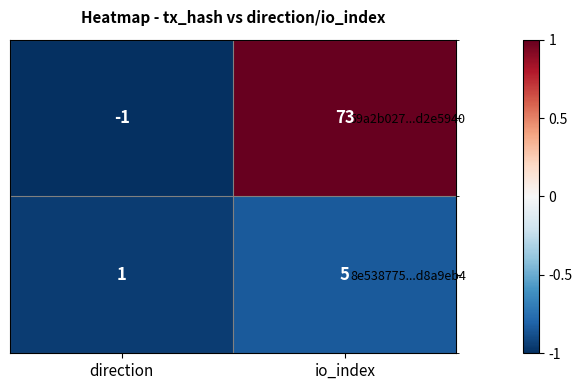

How many categories are shown in the chart?

2